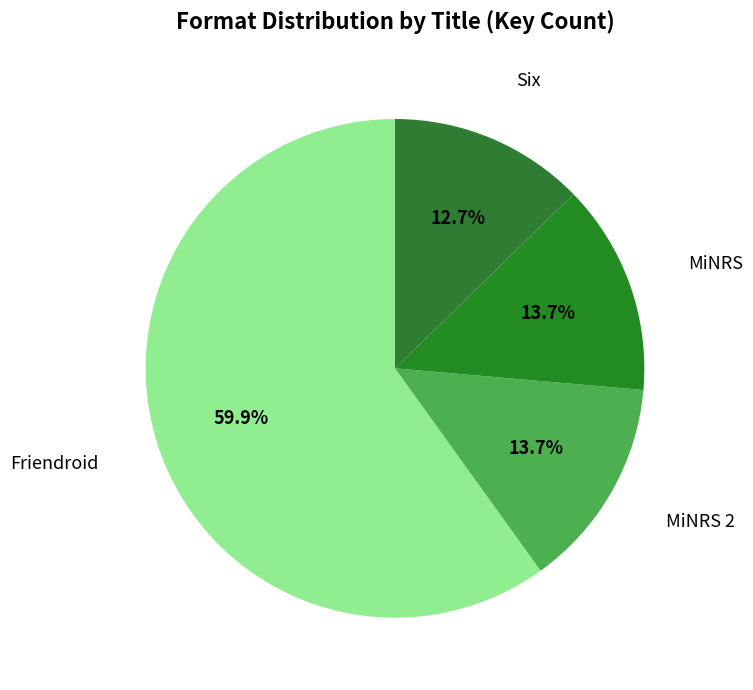

What percentage is the Friendroid slice, to the nearest percent?

60%